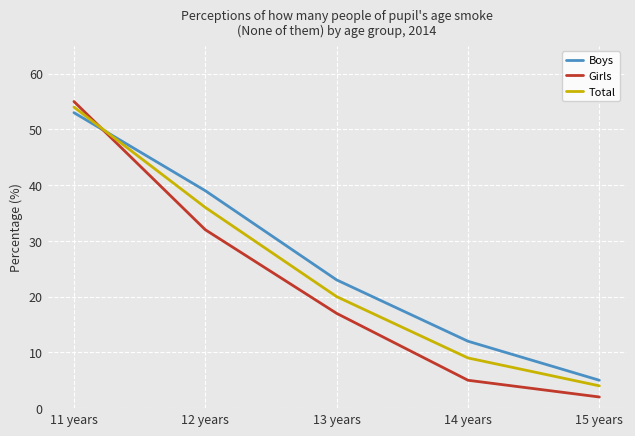

Is the value of Total at 12 years greater than the value of Boys at 13 years?

Yes